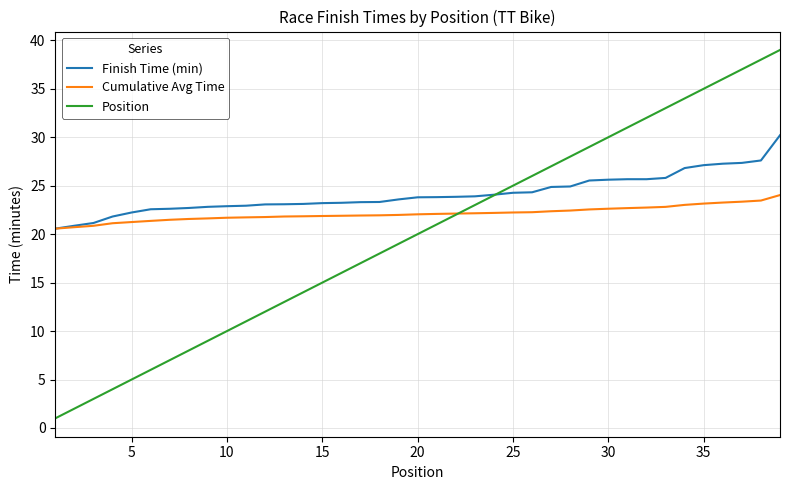

What is the smallest value displayed?

1.0